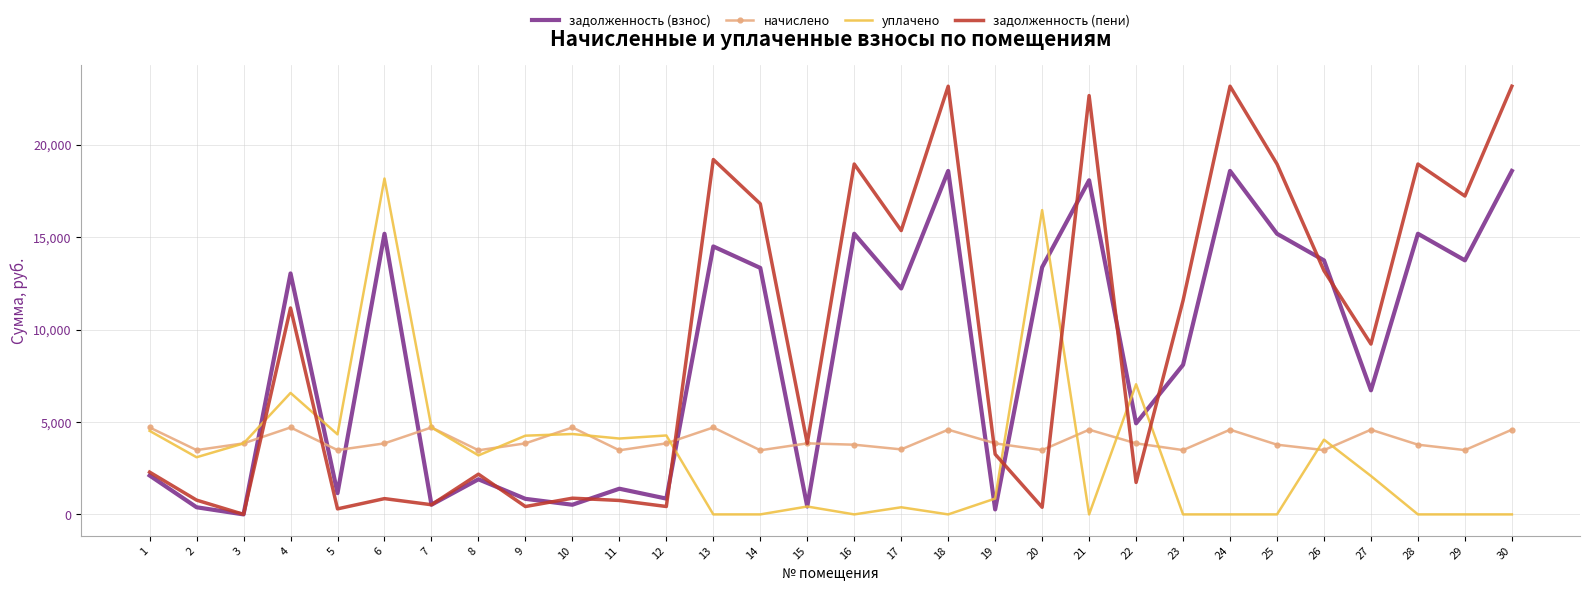

What is the difference between the second highest and second lowest values in the задолженность (пени) series?

22869.9